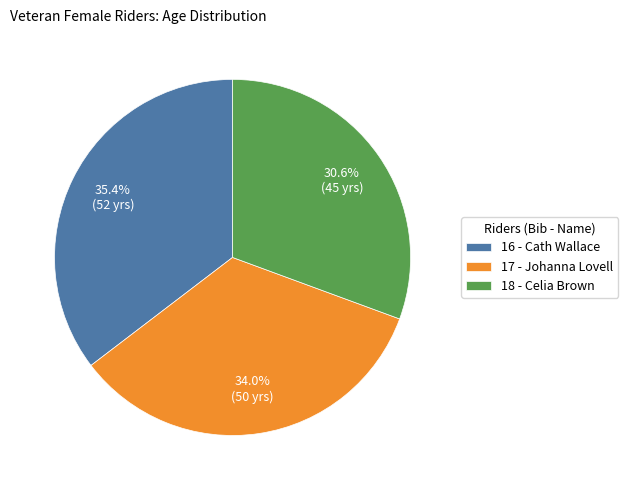

To the nearest percent, what is the average slice percentage?

33%